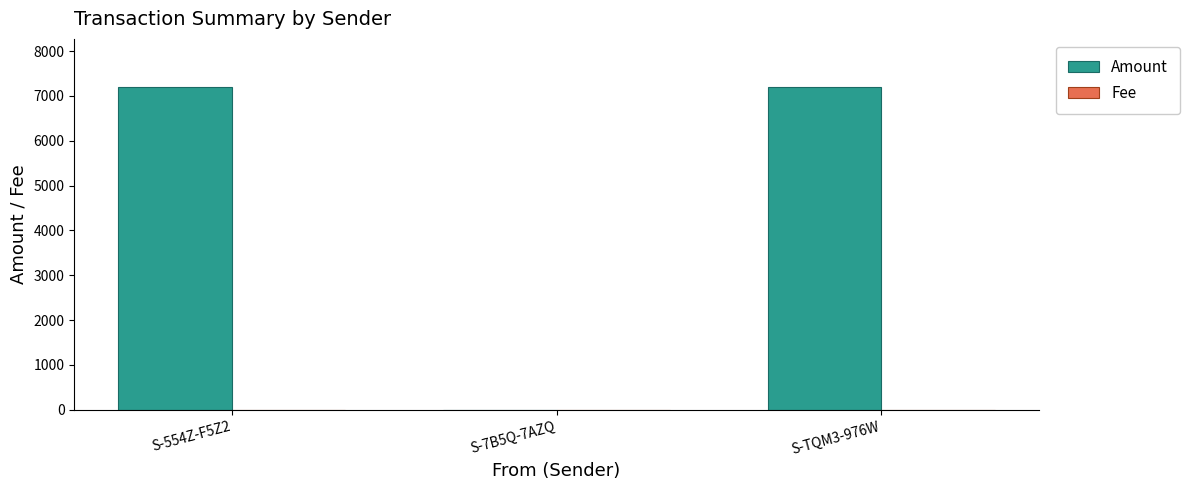

Are the bars horizontal?

No